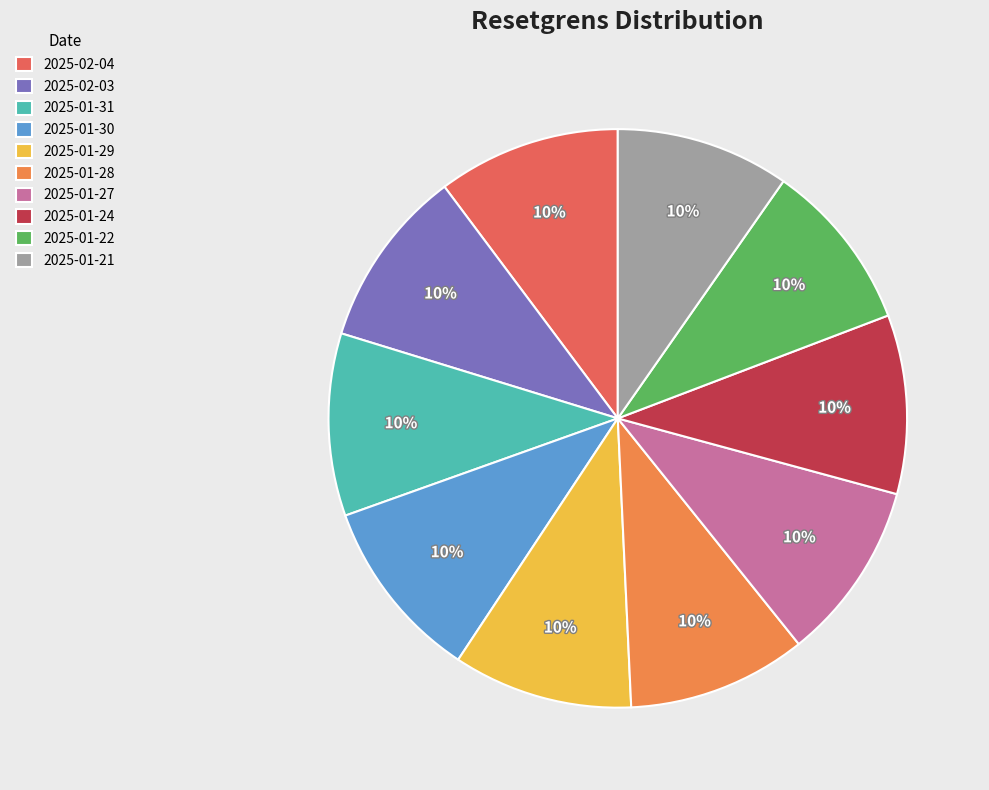

Does 2025-01-21 account for over 50% of the chart?

No